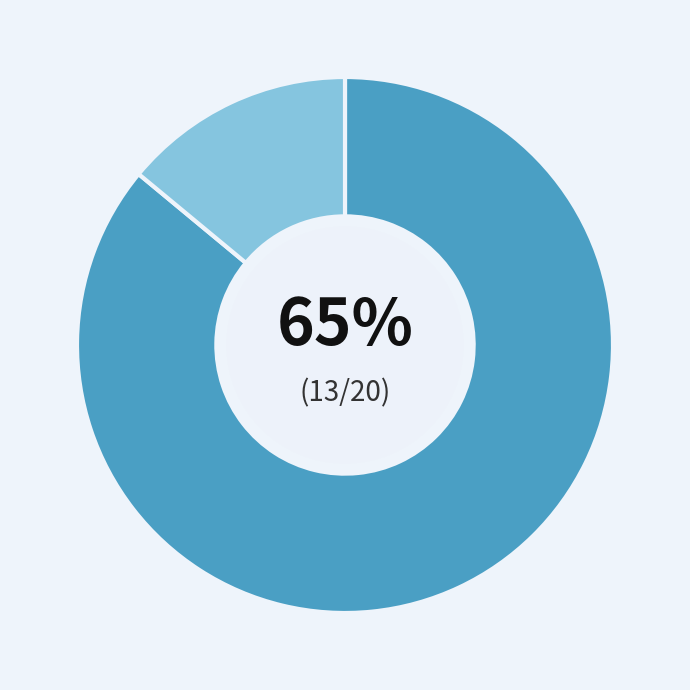

What percentage is NOT represented by CLAVICLE LOCKING?

87.8%